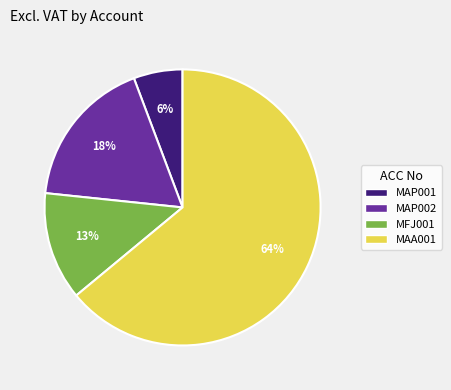

Which category has the biggest portion of the pie?

MAA001